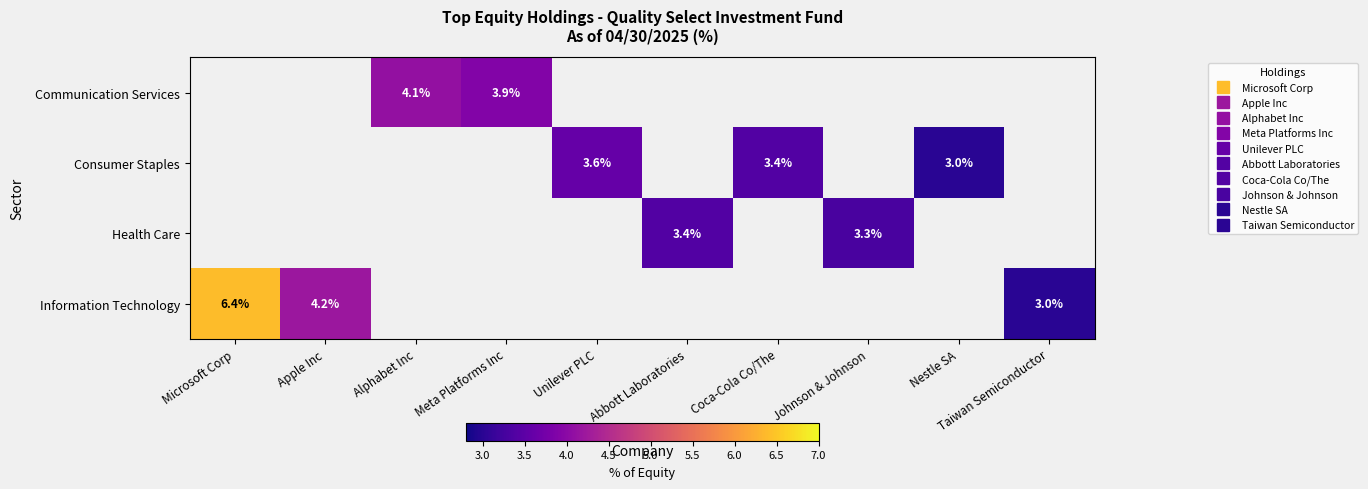

At which category does the chart reach its minimum across all series?

Nestle SA